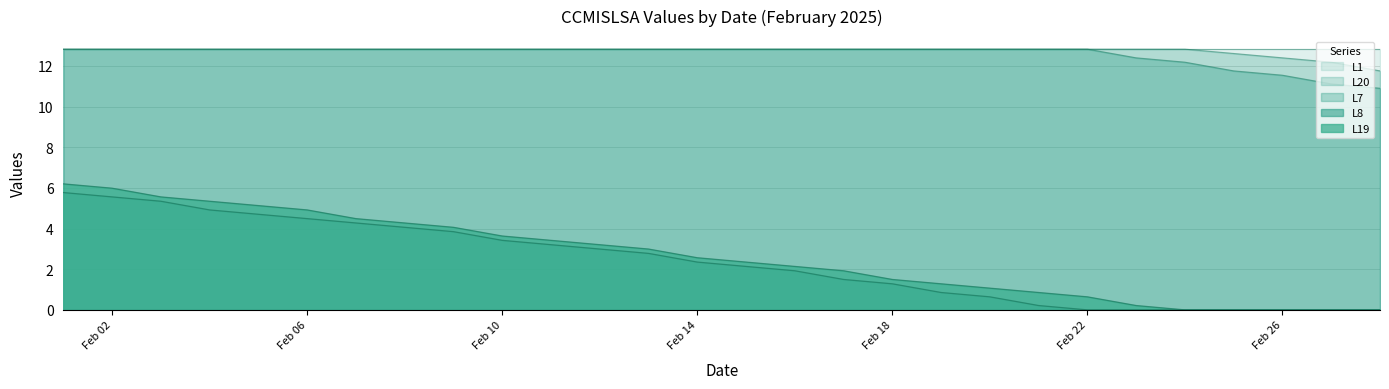

True or false: L19 has a value of 4.7 at 2025-02-13.

False